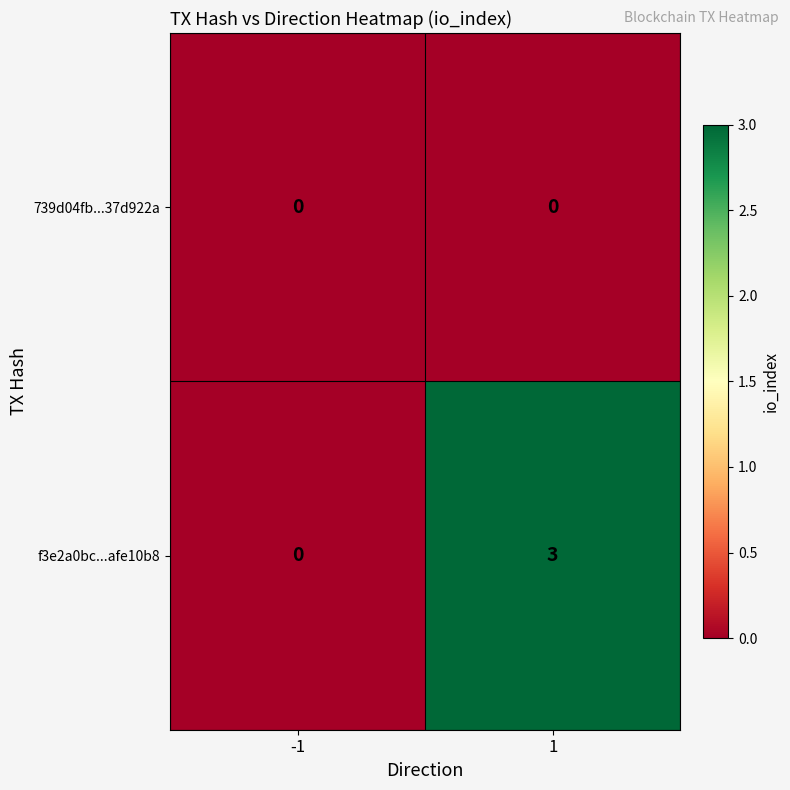

Which series has the largest total across all categories?

f3e2a0bc...afe10b8